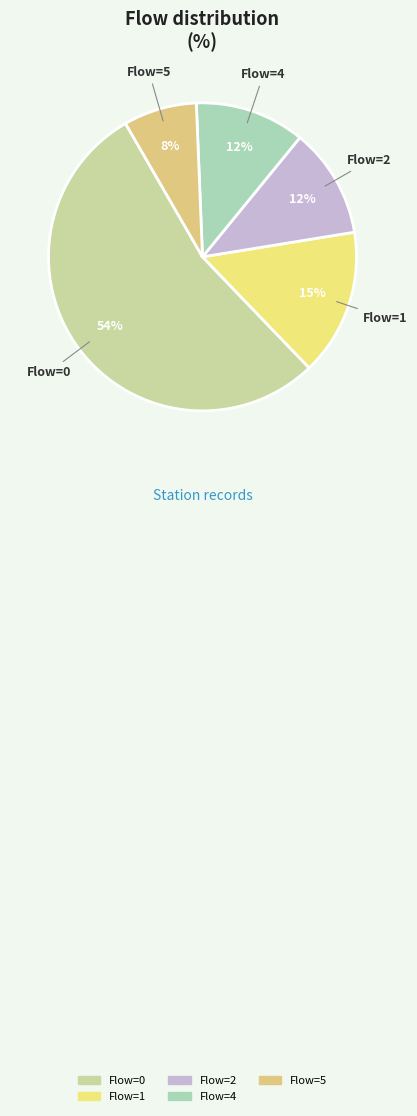

Is the sum of Flow=5 and Flow=1 greater than half?

No